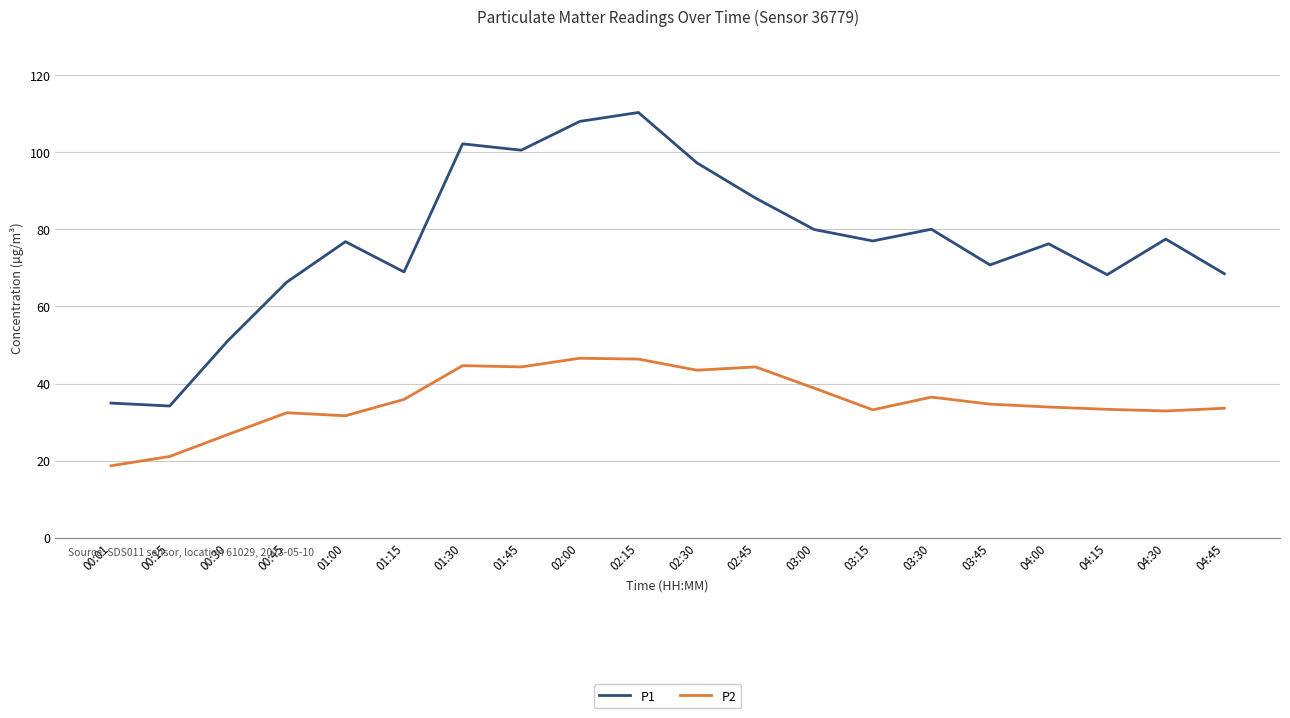

True or false: P1 and P2 intersect in this chart.

False